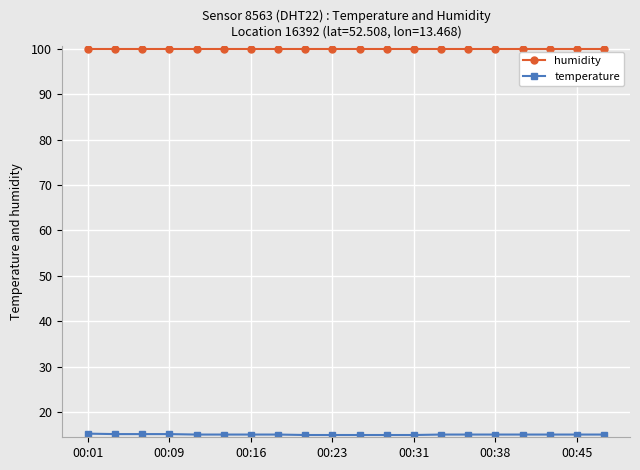

What is the value of the humidity point at the 15th from the left?

99.9